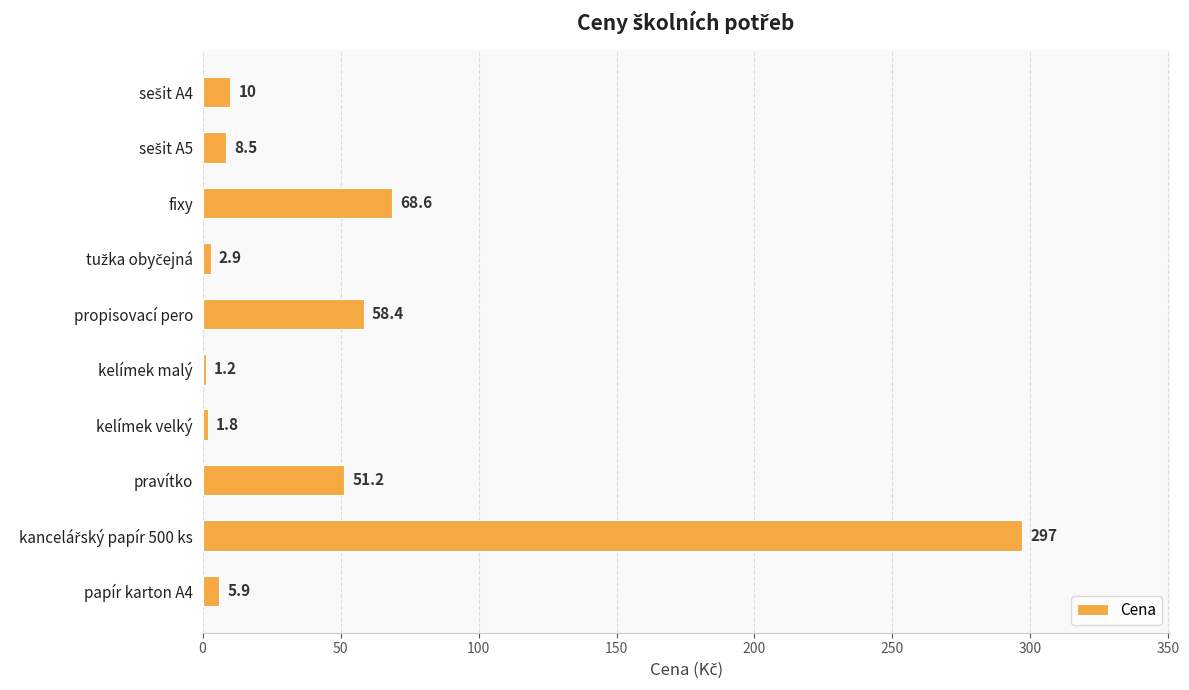

What is the value of the 3rd bar from the top?

68.6